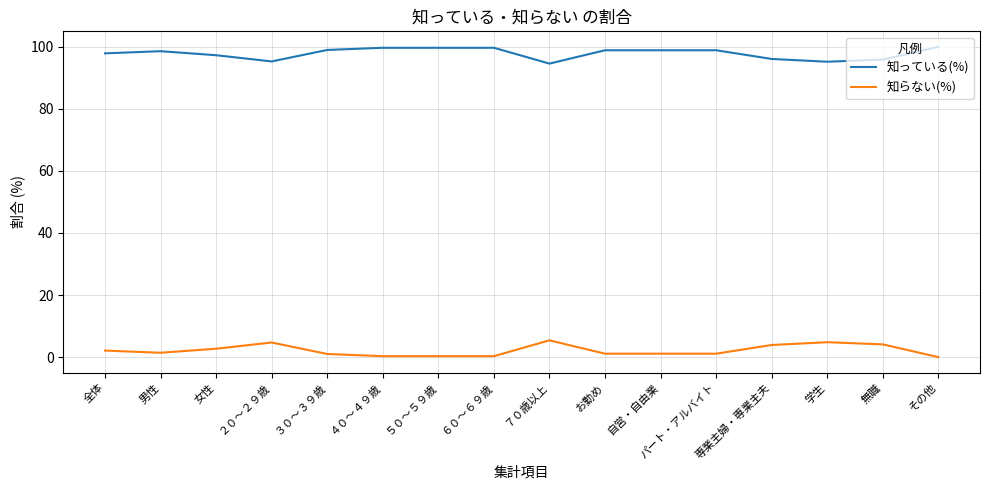

At which category does 知っている(%) reach its first local valley?

２０～２９歳